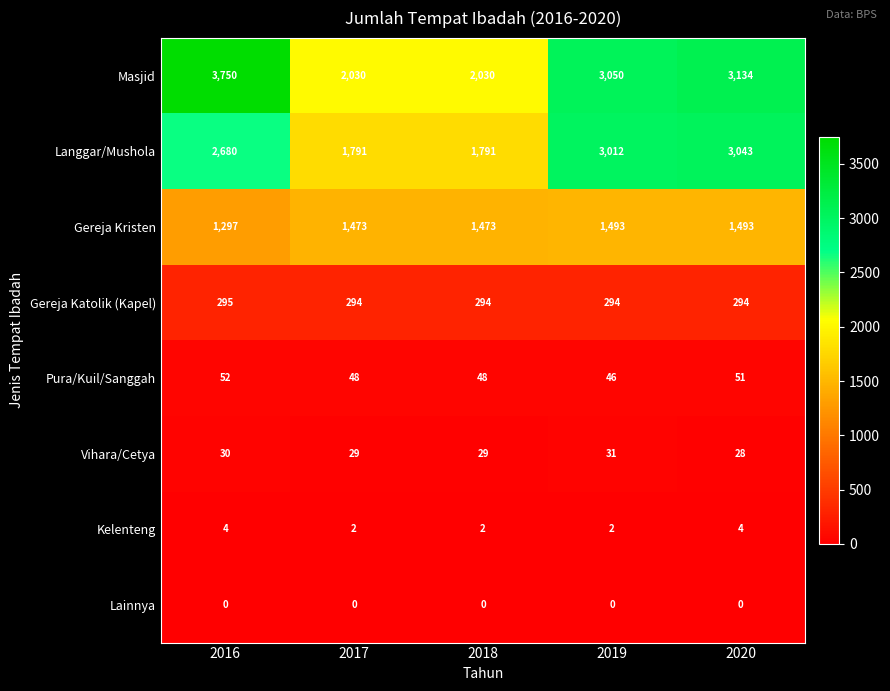

What is the highest value of the Langgar/Mushola series?

3043